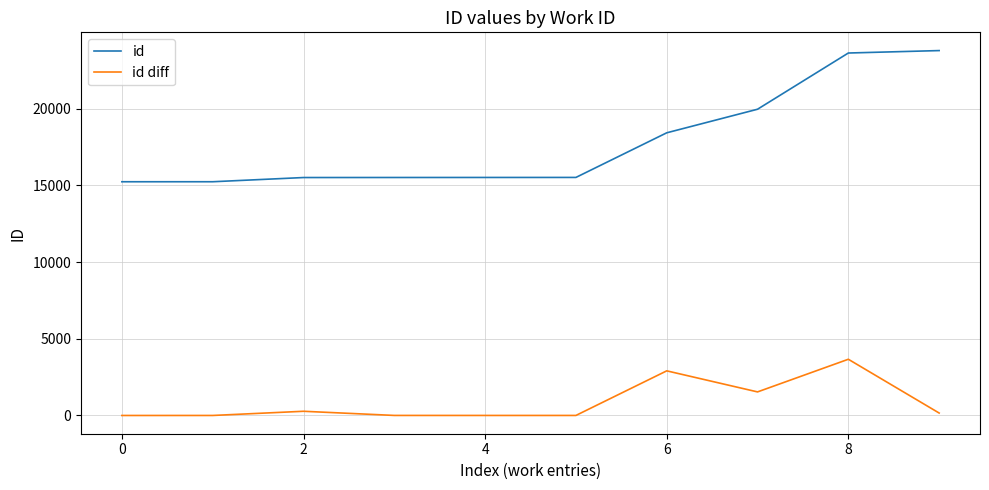

What is the difference between the second highest and second lowest values in the id series?

8394